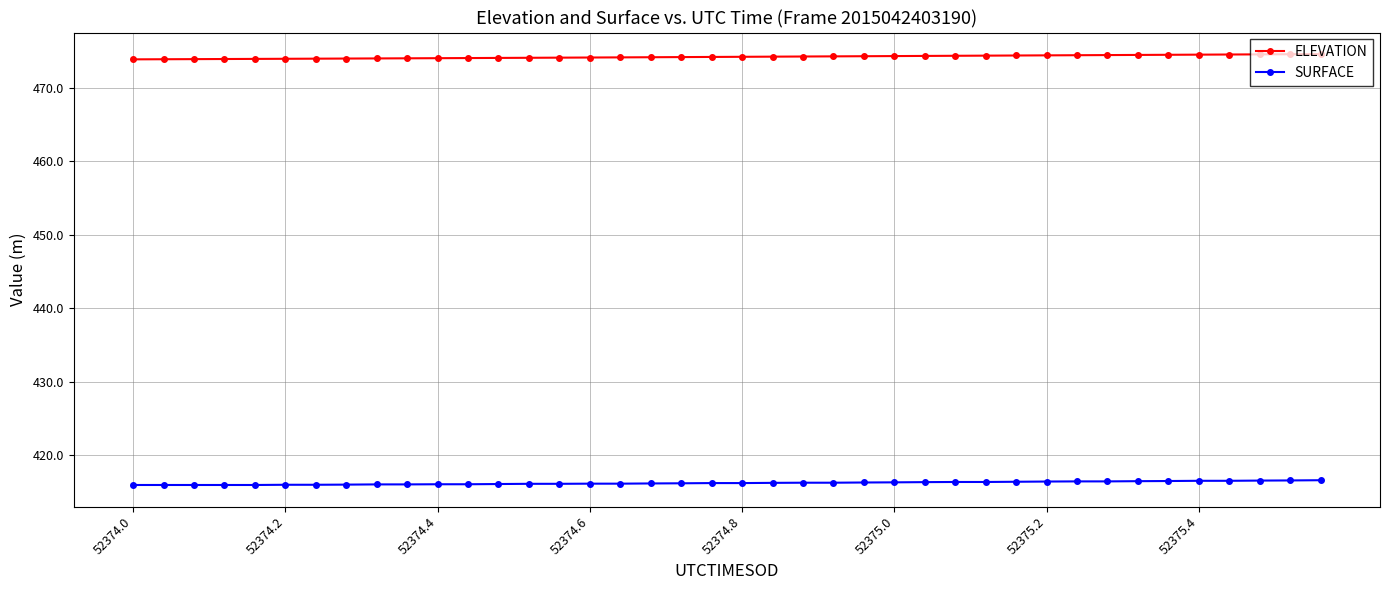

True or false: SURFACE and ELEVATION intersect in this chart.

False